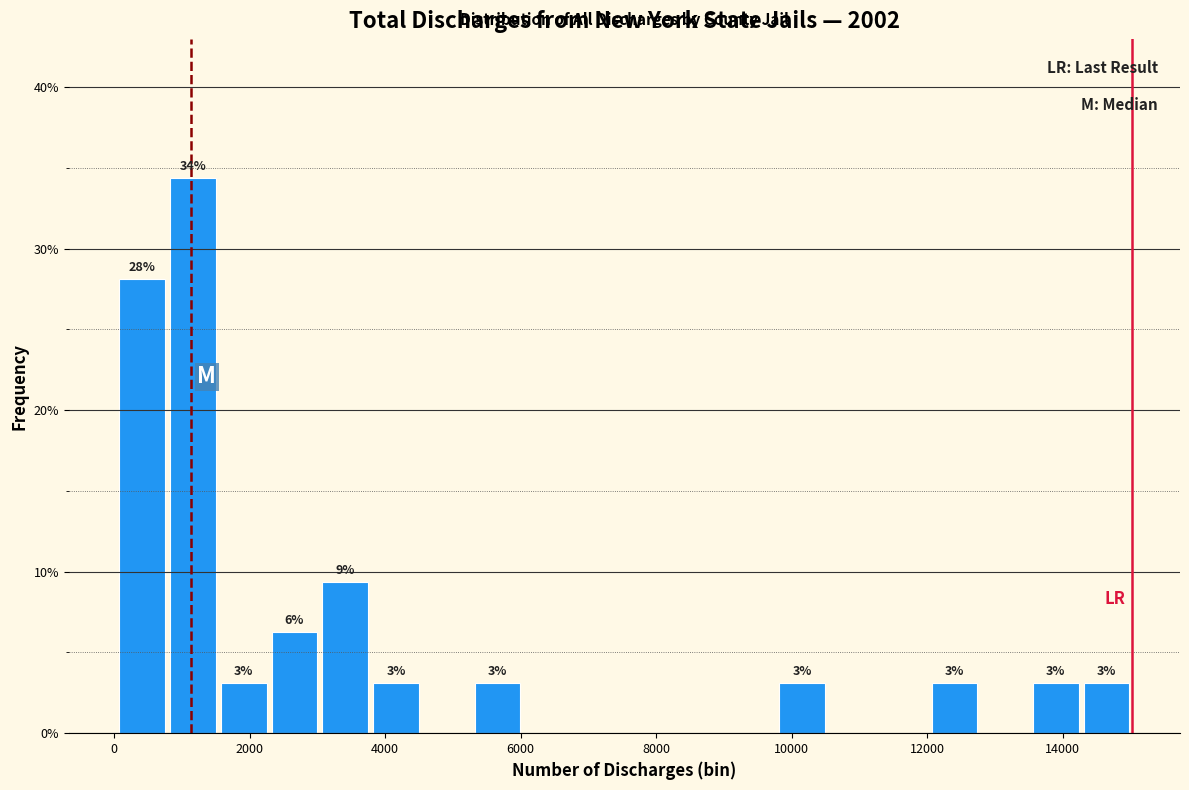

Around what value on the x-axis is the tallest bar? Give the approximate position of its centre, as read against the axis.

1200